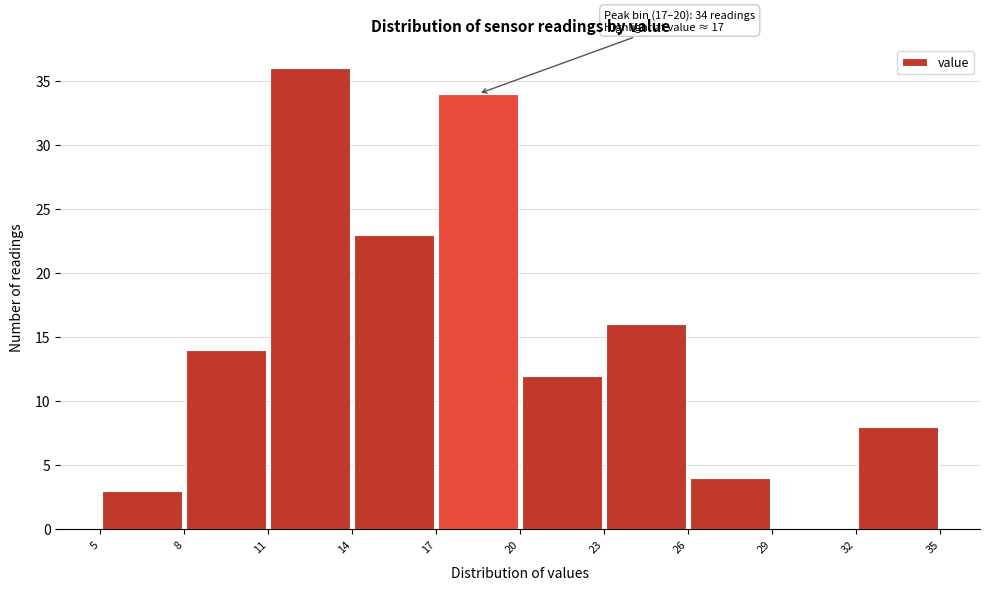

Which range on the x-axis has the tallest bar?

11 to 14